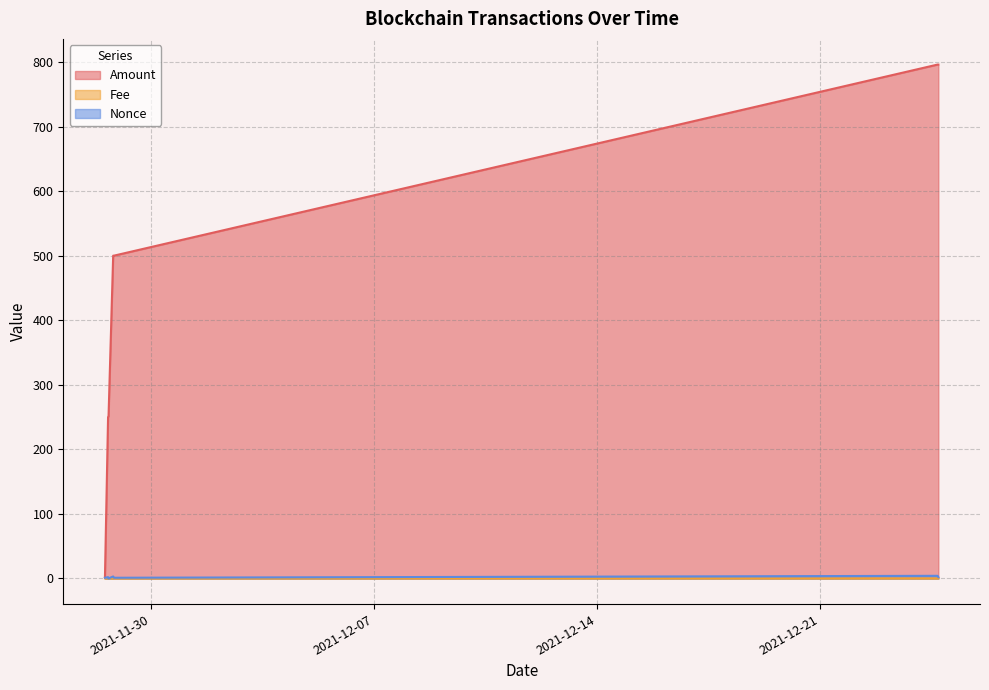

Is the value of Nonce at 2021-11-28 15:30 greater than the value of Fee at 2021-11-28 15:51?

Yes